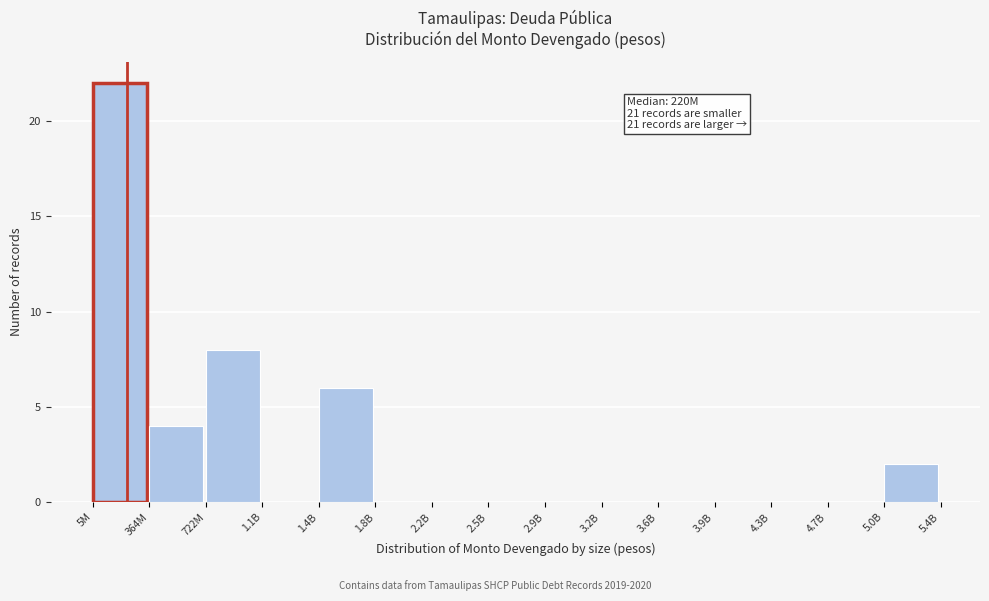

Reading left to right, list all the values displayed in this chart.

5M=22	364M=4	722M=8	1.1B=0	1.4B=6	1.8B=0	2.2B=0	2.5B=0	2.9B=0	3.2B=0	3.6B=0	3.9B=0	4.3B=0	4.7B=0	5.0B=2